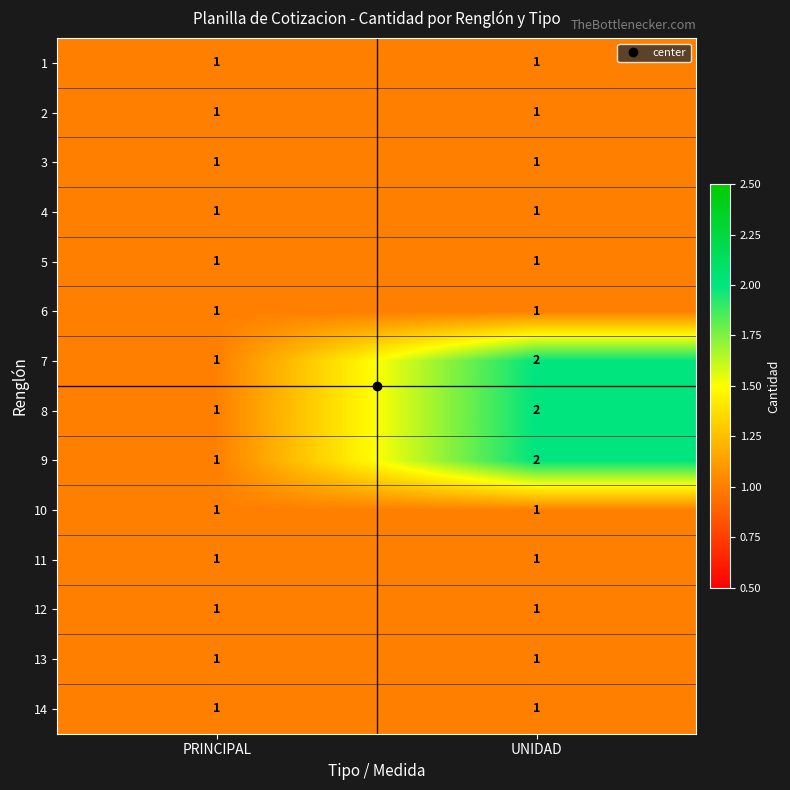

At which label is 9 closest to 1?

PRINCIPAL